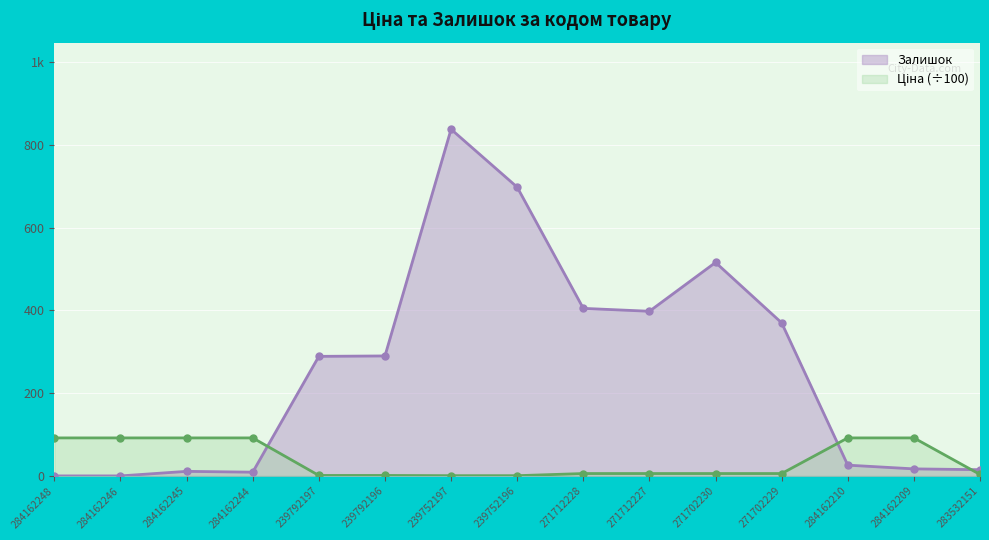

Reading left to right, what are all the values shown in this chart?

Ціна: 91.9	91.9	91.9	91.9	1.1	1.1	0.6	0.6	5.7	5.7	5.7	5.7	91.9	91.9	3.5
Залишок: 0.0	0.0	11.0	9.0	289.0	290.0	838.0	698.0	405.0	398.0	516.0	370.0	26.0	17.0	15.0